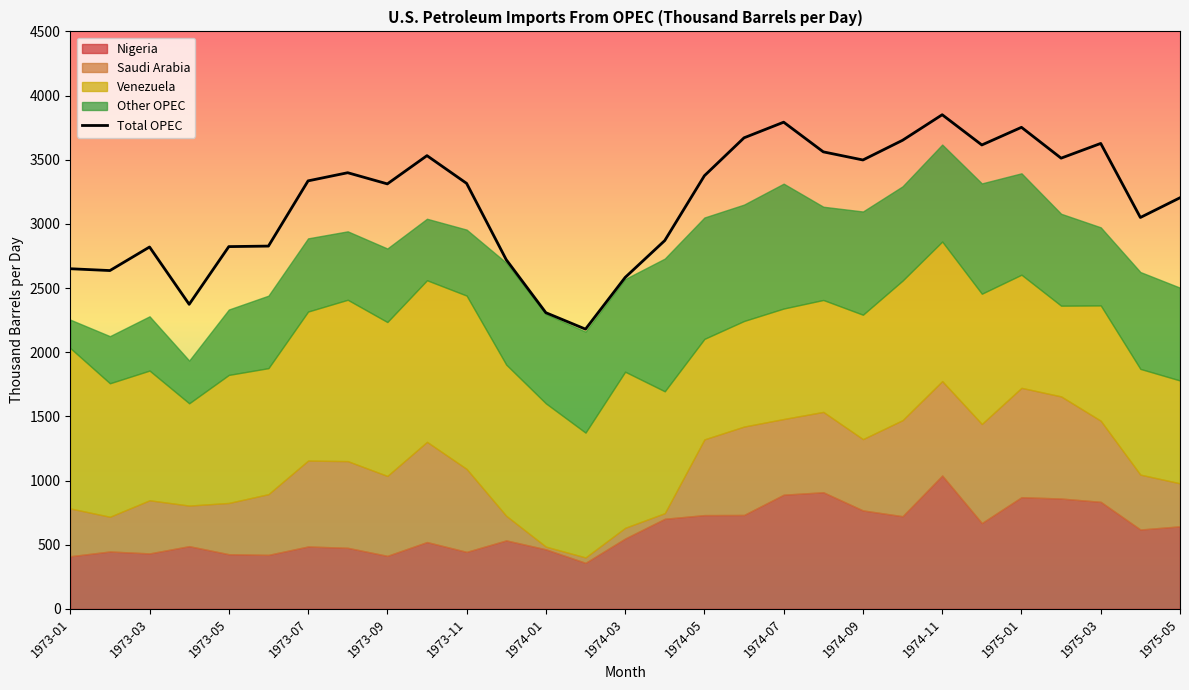

True or false: Total OPEC has more than 0 interior local peaks.

True